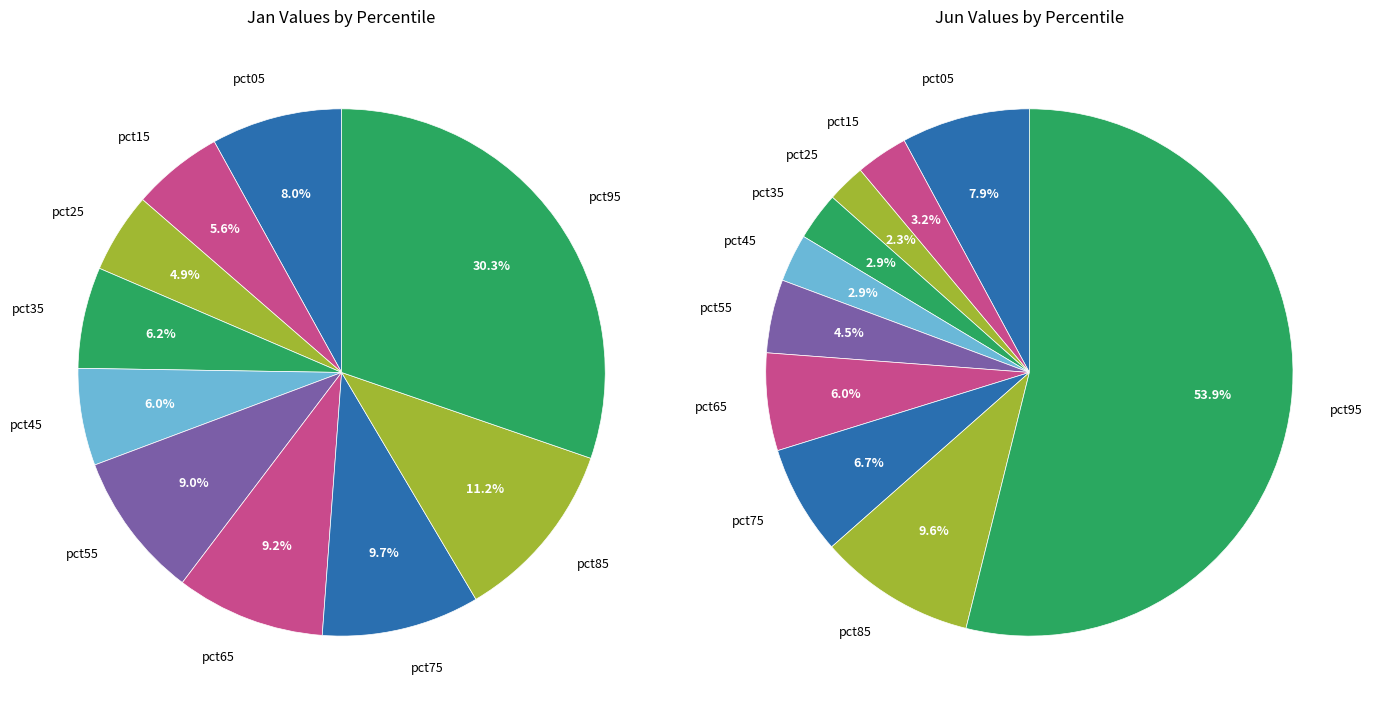

Count the number of slices in the pie.

10